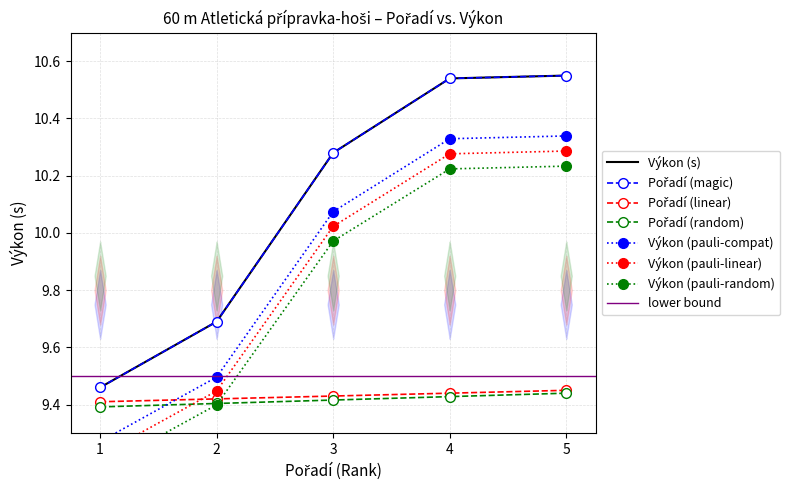

True or false: the data has more than 2 interior local peaks.

False